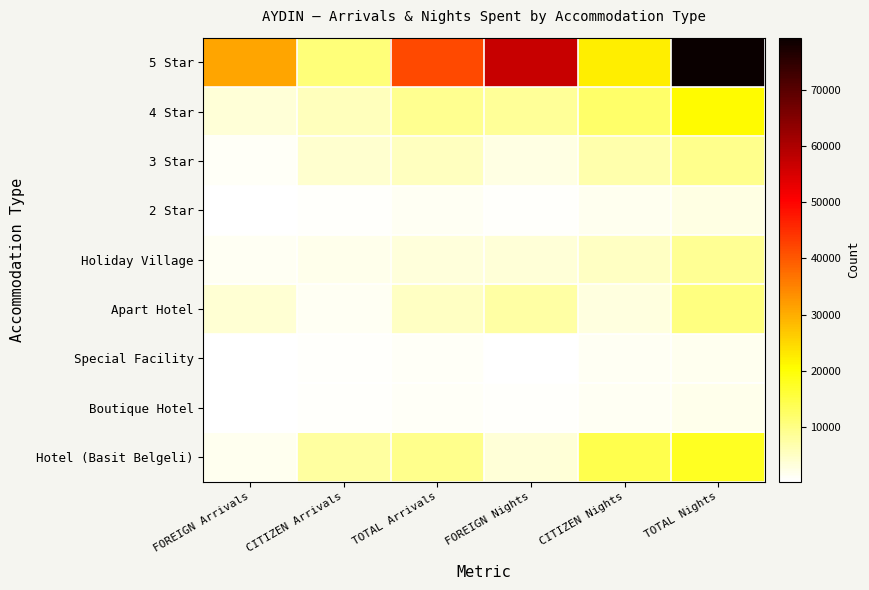

Which has a higher value, TOTAL Arrivals or TOTAL Nights?

TOTAL Nights